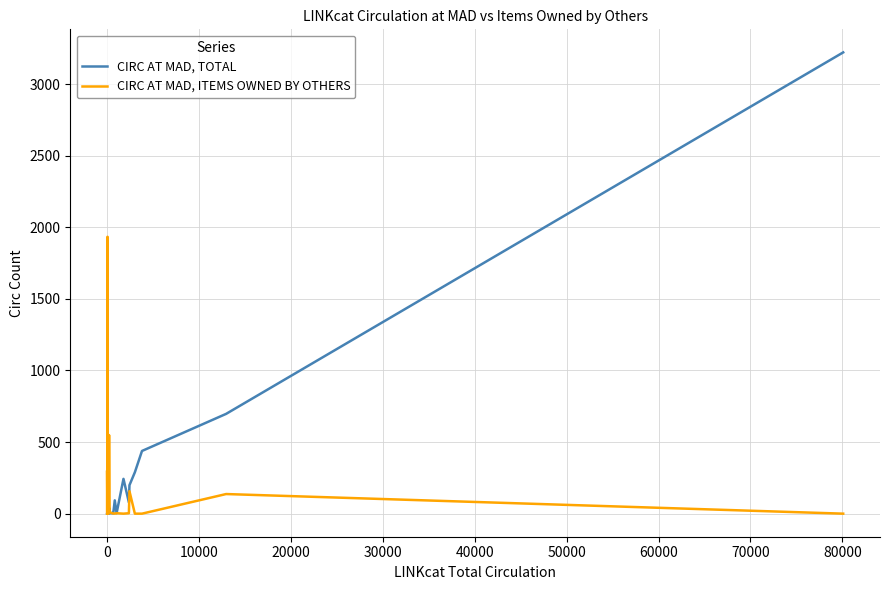

What is the highest value of the CIRC AT MAD, ITEMS OWNED BY OTHERS series?

1934